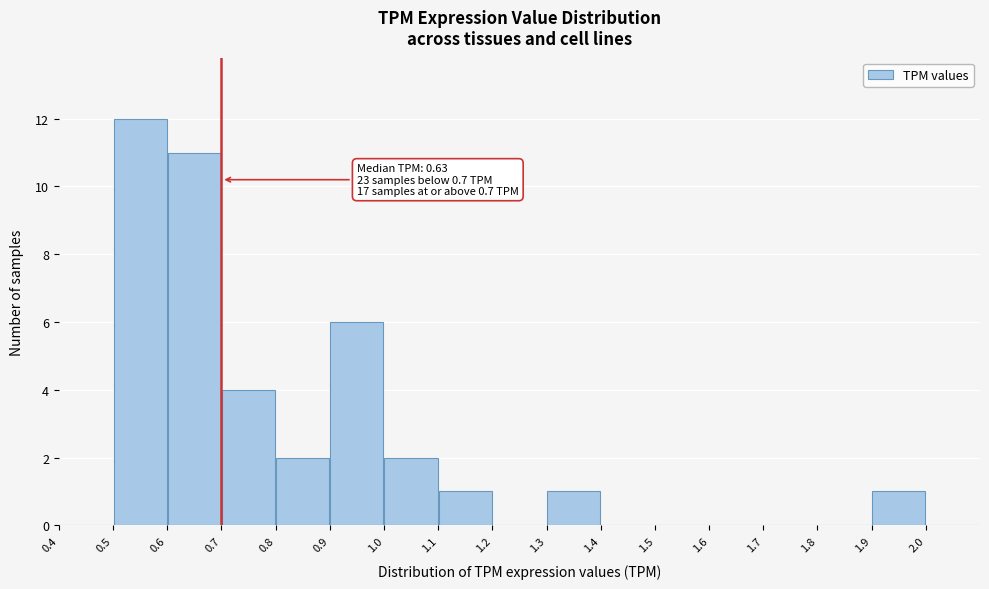

Which range on the x-axis has the tallest bar?

0.5 to 0.6